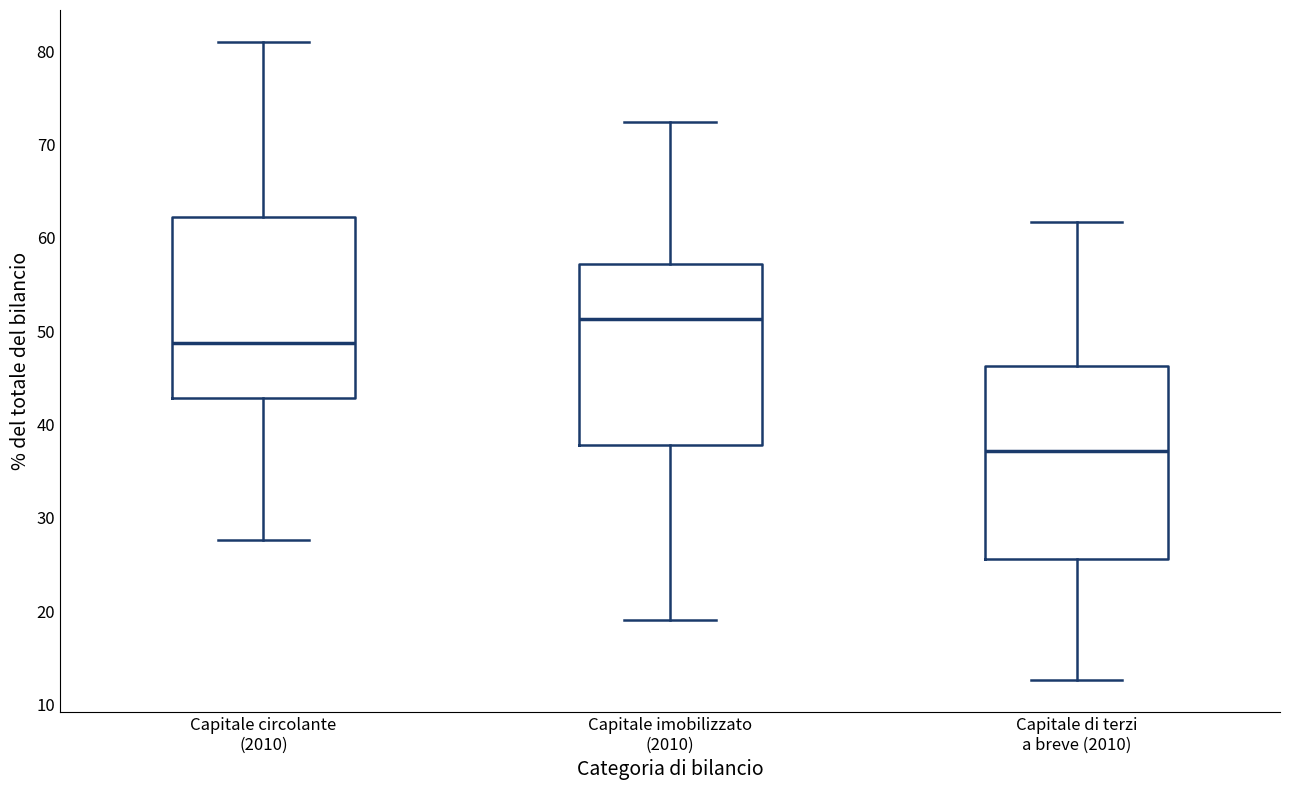

Reading left to right, read every box against the y-axis: the position of its median line, the range the box covers, and the ends of its whiskers. The values are not printed on the chart, so give them approximately, as read against the axis.

Capitale circolante (2010): median 49, box 43 to 62, whiskers 28 to 81
Capitale imobilizzato (2010): median 51, box 38 to 57, whiskers 19 to 72
Capitale di terzi a breve (2010): median 37, box 26 to 46, whiskers 13 to 62